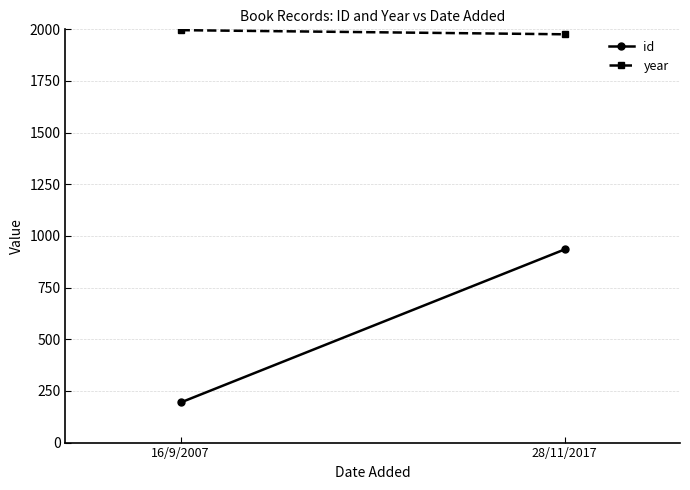

What is the average value of the id series?

564